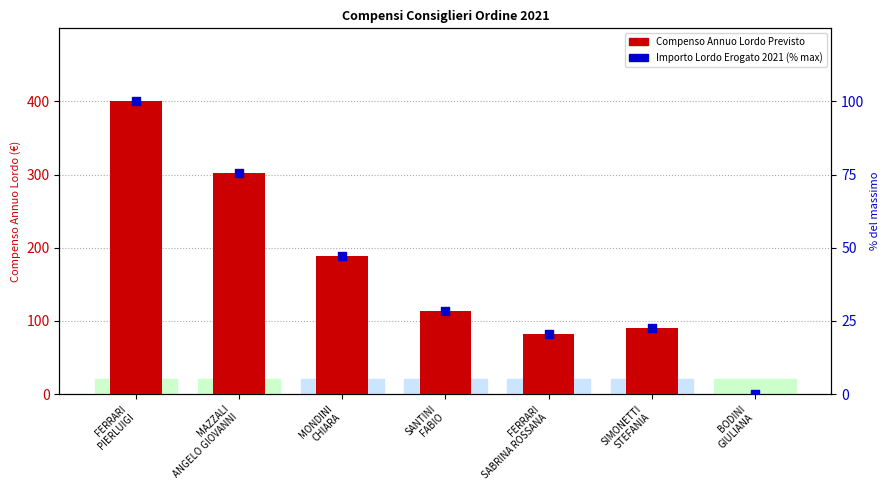

Is the value of Compenso Annuo Lordo Previsto at SIMONETTI
STEFANIA greater than the value of Importo Lordo Erogato 2021 (% of max) at FERRARI
PIERLUIGI?

No